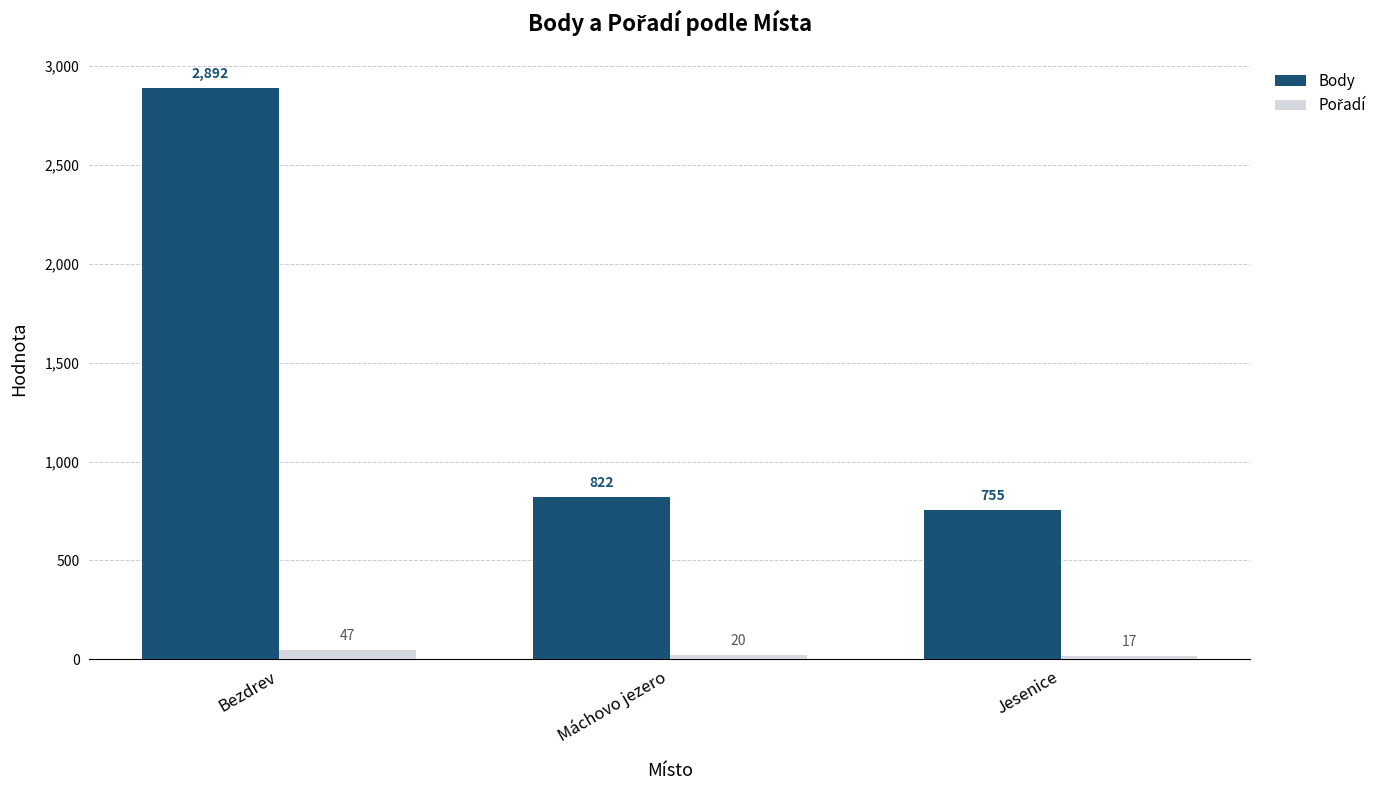

What is the average value of the Body series?

1490